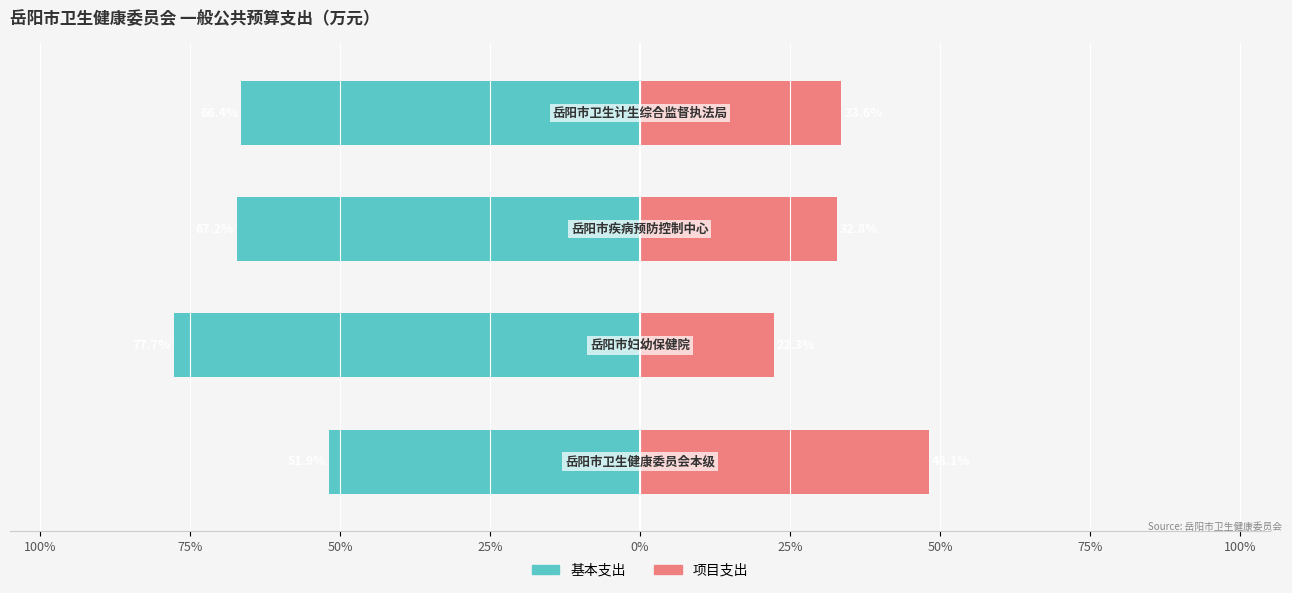

Reading left to right, transcribe all the data shown in this chart.

基本支出: -51.9	-77.7	-67.2	-66.4
项目支出: 48.1	22.3	32.8	33.6